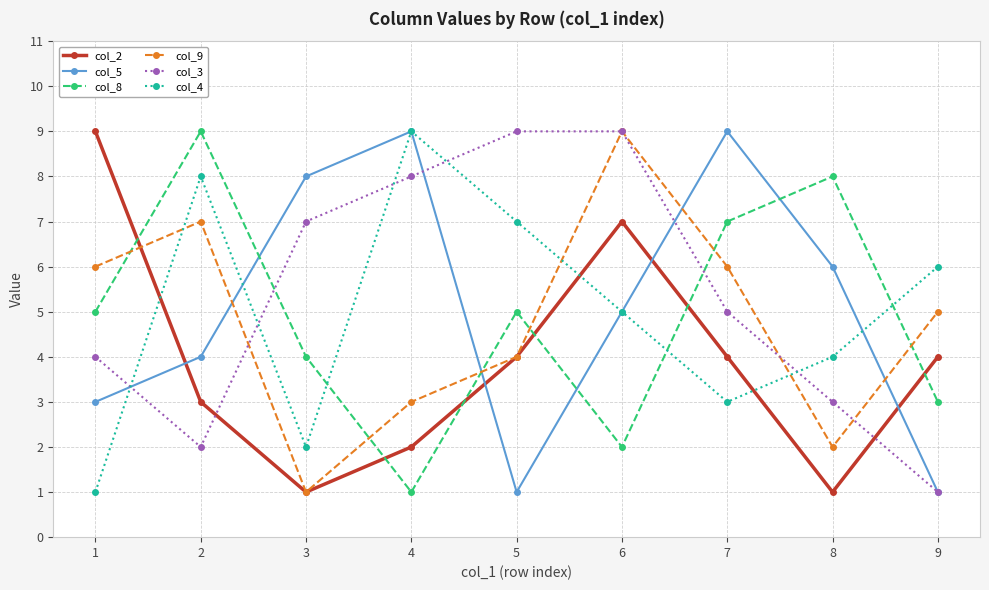

What is the difference between the maximum and minimum values in the col_2 series?

8